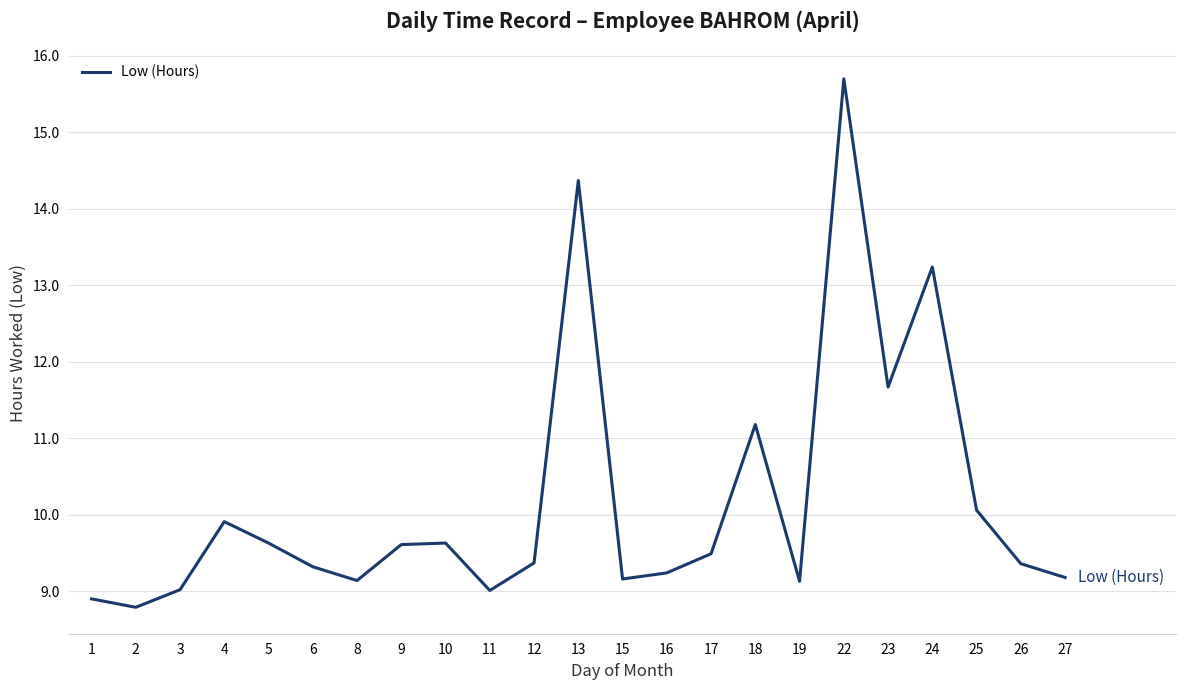

What is the difference between the values at 10 and 26?

0.3